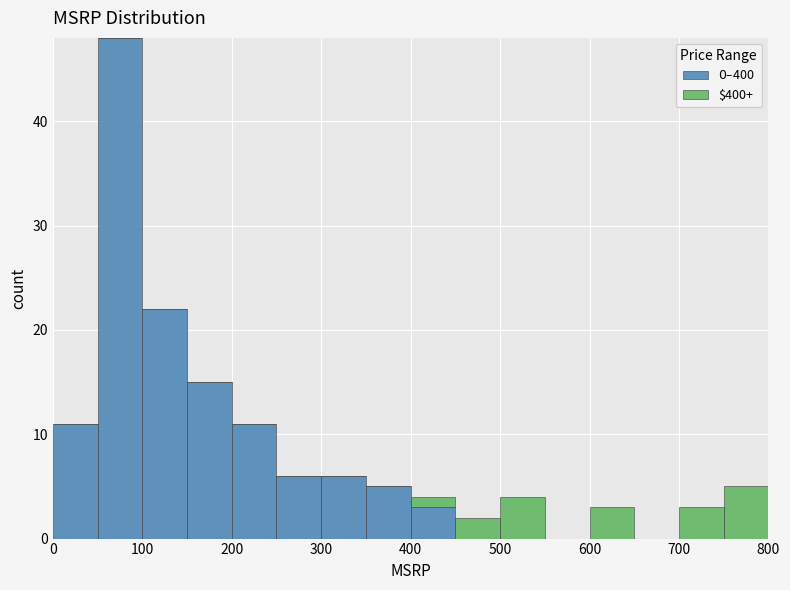

Reading left to right, list every stacked bar in this chart as the range it spans on the x-axis followed by its total height. The values are not printed on the chart, so give them approximately, as read against the axis.

0 to 50: 11
50 to 100: 48
100 to 150: 22
150 to 200: 15
200 to 250: 11
250 to 300: 6
300 to 350: 6
350 to 400: 5
400 to 450: 4
450 to 500: 2
500 to 550: 4
550 to 600: 0
600 to 650: 3
650 to 700: 0
700 to 750: 3
750 to 800: 5